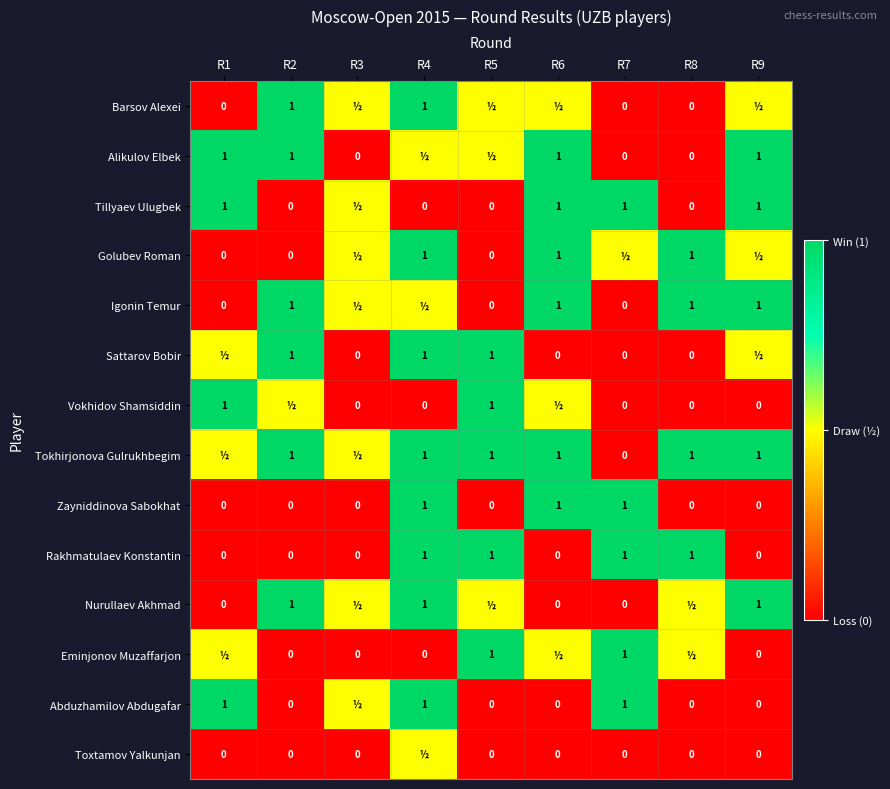

True or false: Rakhmatulaev Konstantin has a value of 1.0 at R8.

True